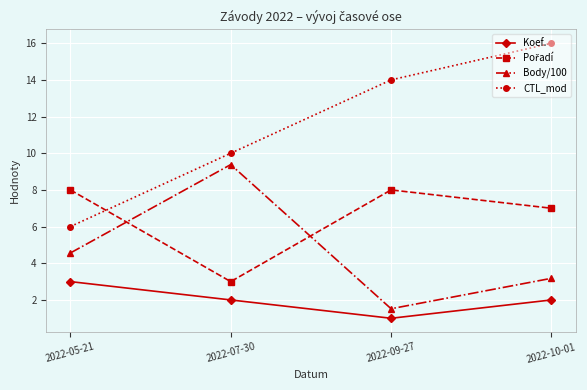

True or false: CTL_mod and Body/100 cross at least once.

False